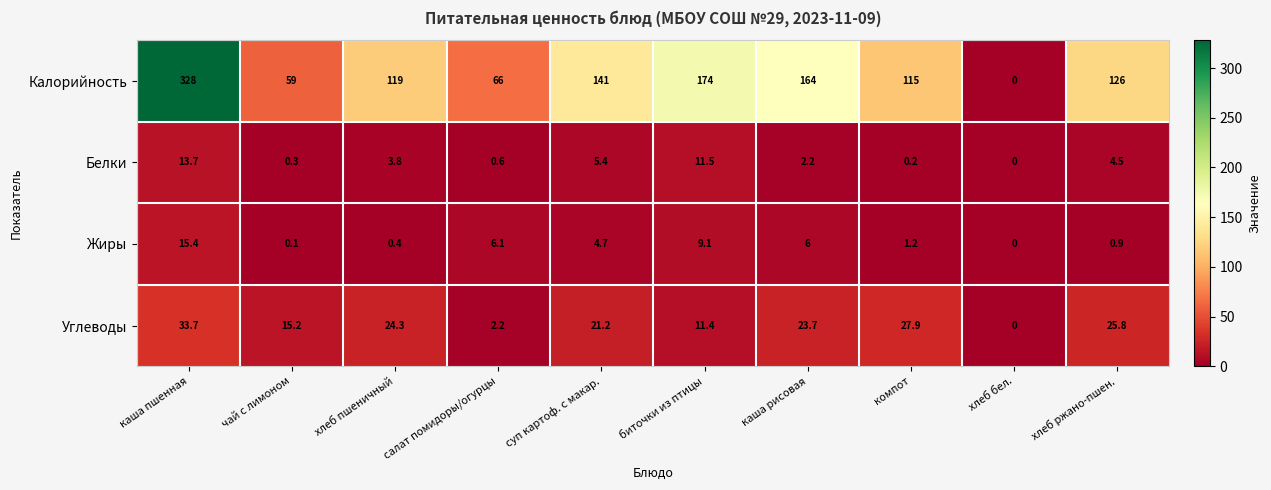

Where is Углеводы nearest to the value 16?

чай с лимоном